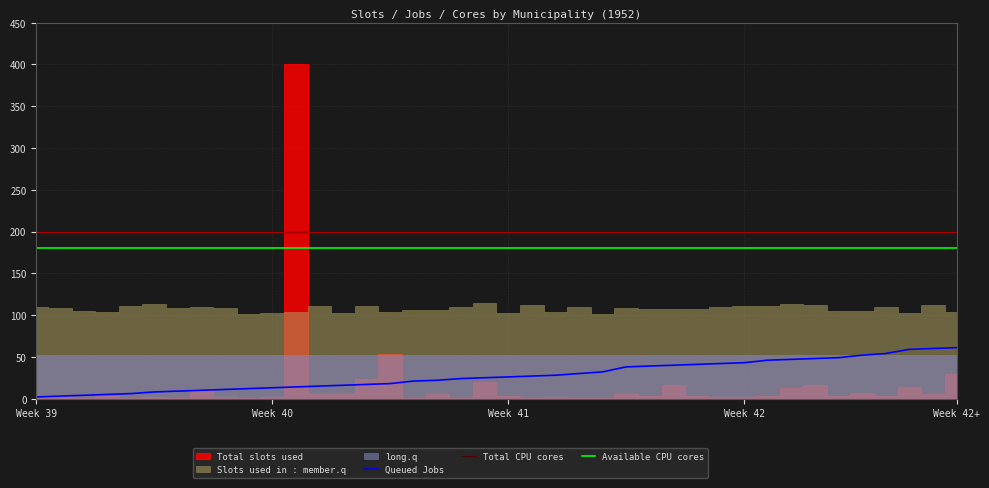

How many lines are shown in the chart?

3